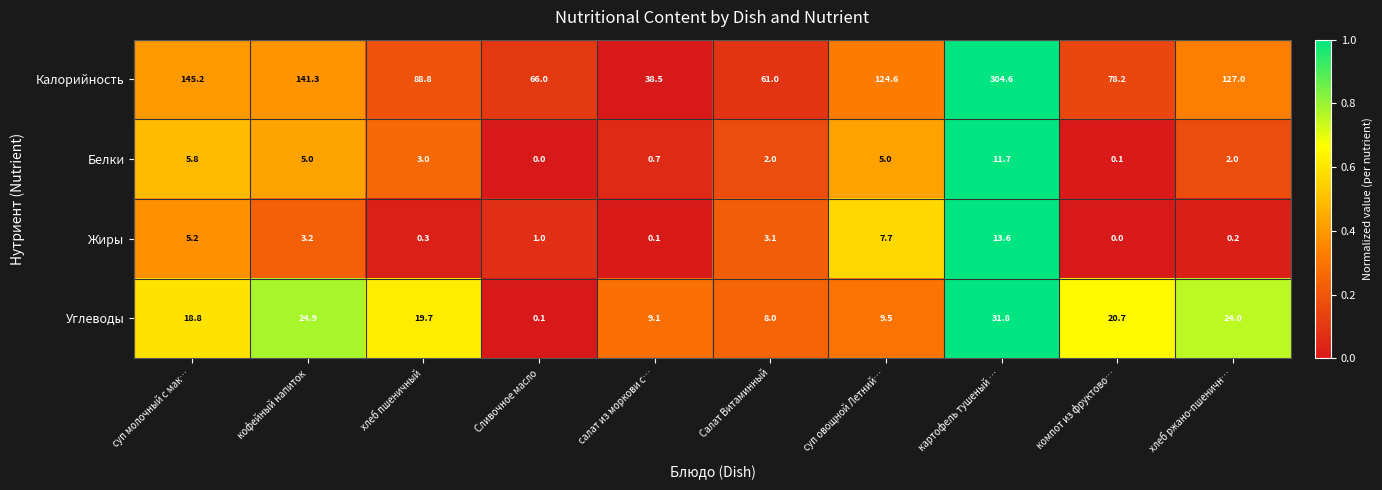

At which category does the chart reach its peak across all series?

картофель тушеный …